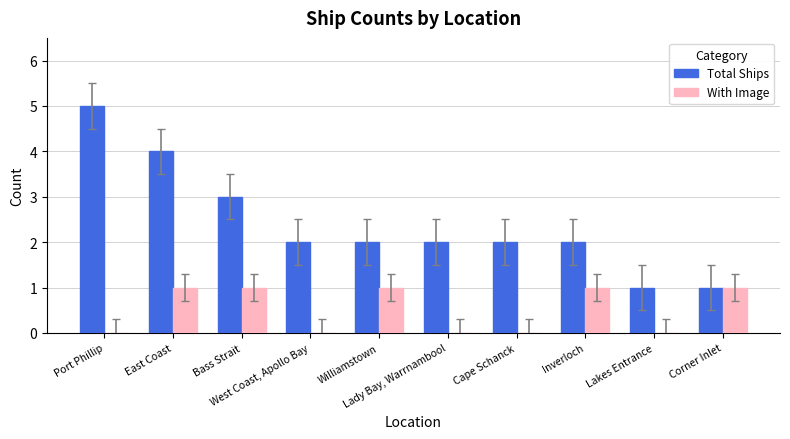

What is the maximum value shown in the chart?

5